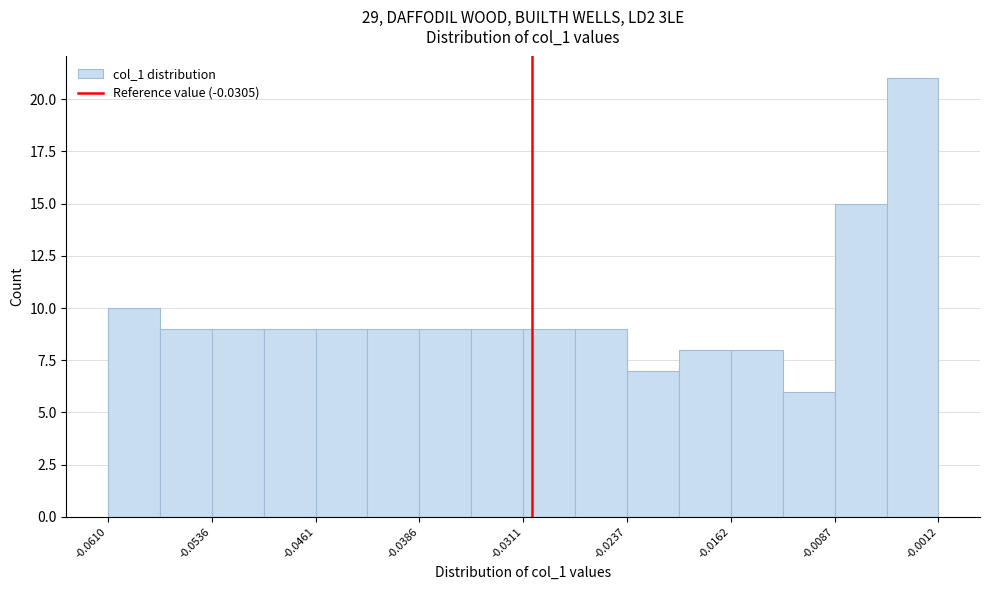

Around what value on the x-axis is the tallest bar? Give the approximate position of its centre, as read against the axis.

-0.003